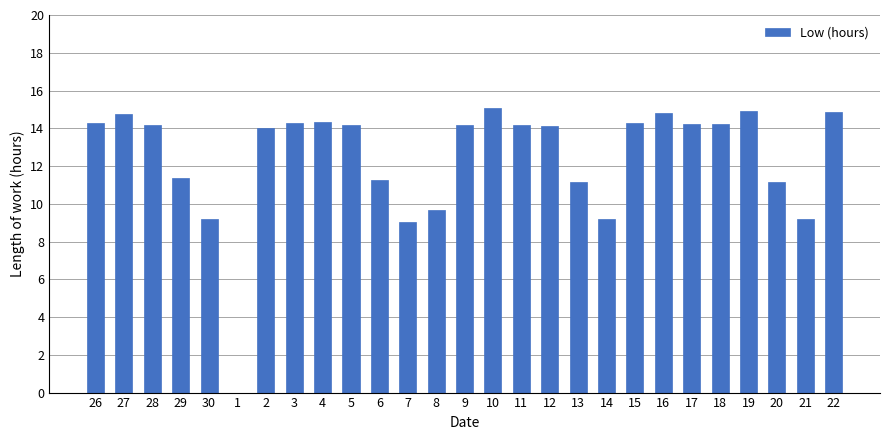

How many series are shown in this chart?

1